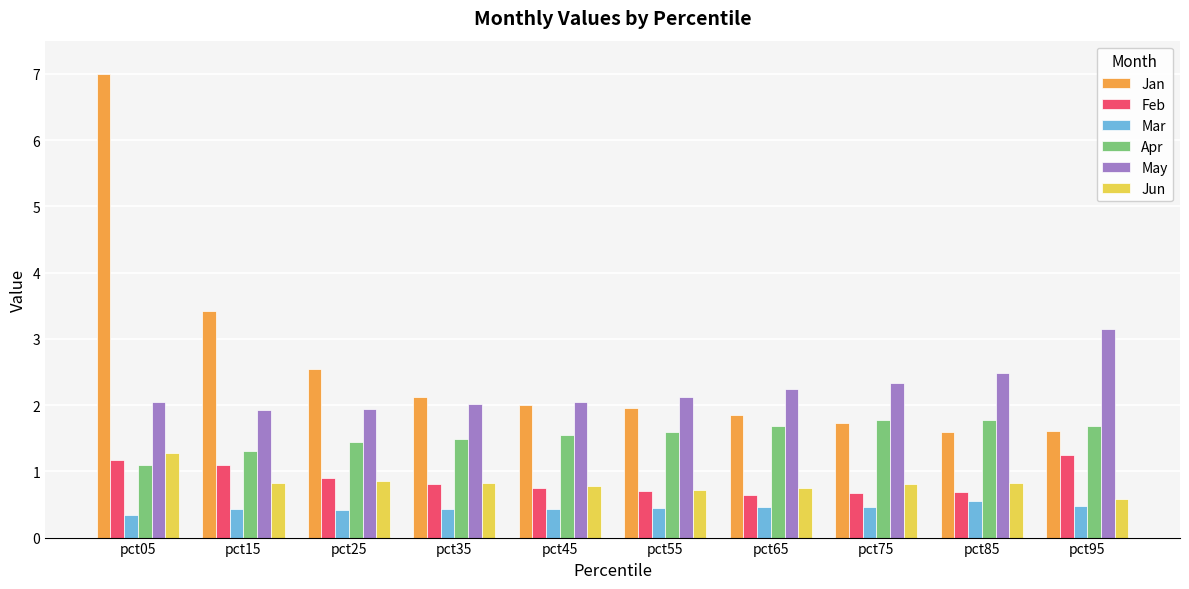

Which series has the widest spread of values?

Jan